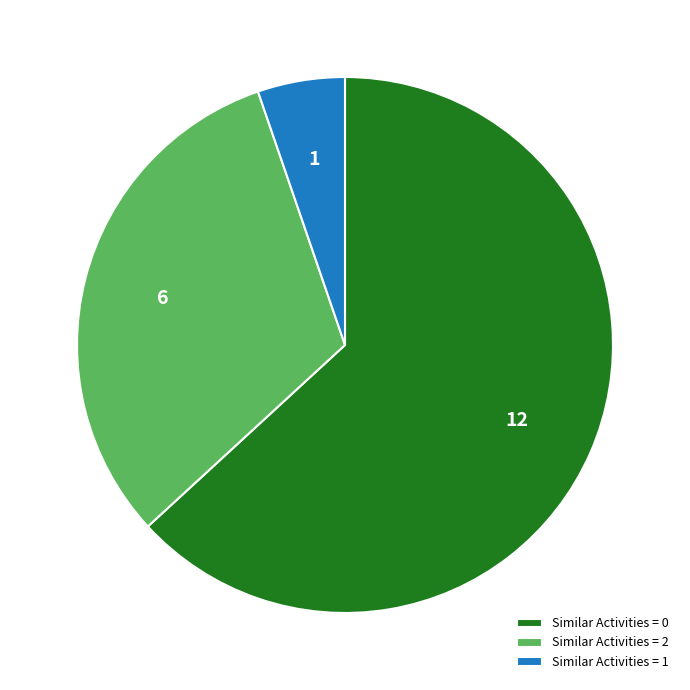

Between Similar Activities = 2 and Similar Activities = 1, which is larger?

Similar Activities = 2